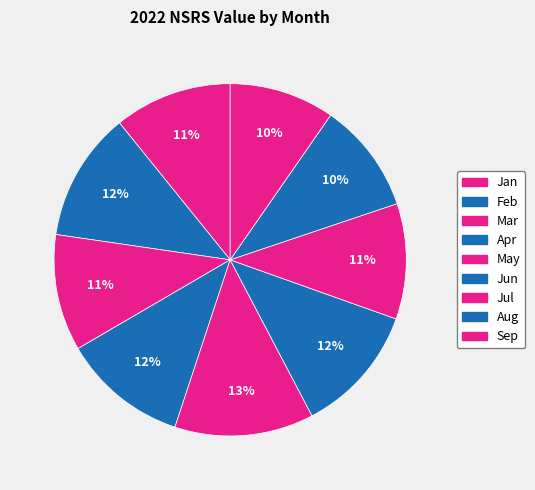

Is it true that Jan is 1% of the pie?

False